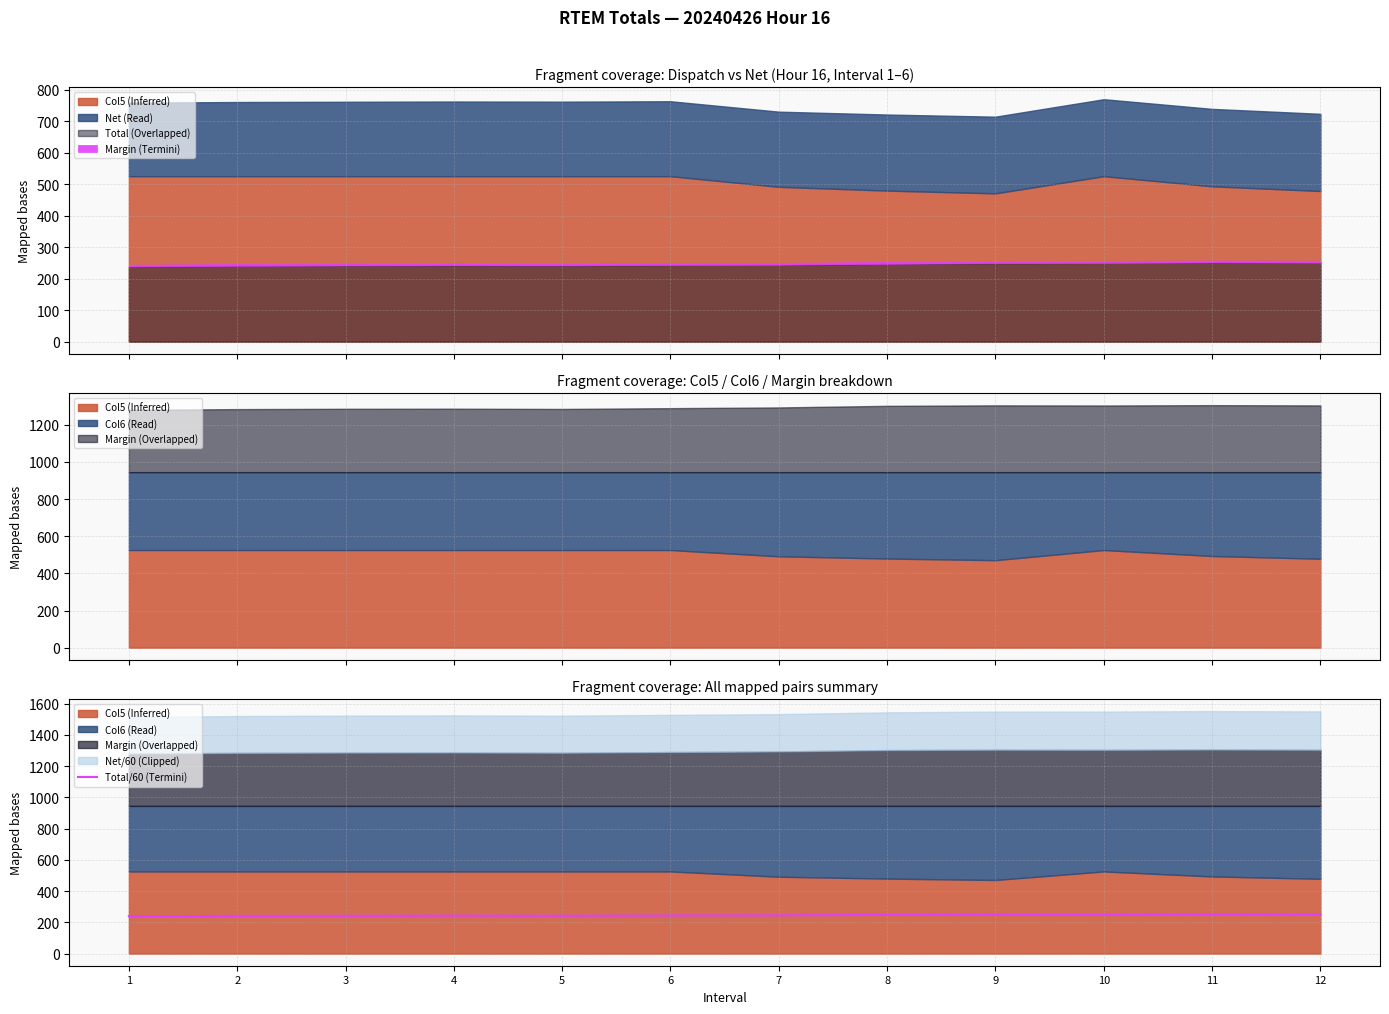

Which label corresponds to the largest value in the chart?

11